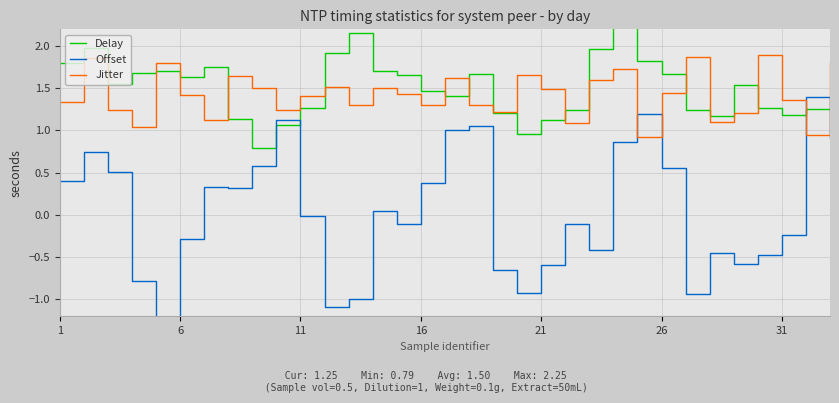

What is the lowest value of the Delay series?

0.8